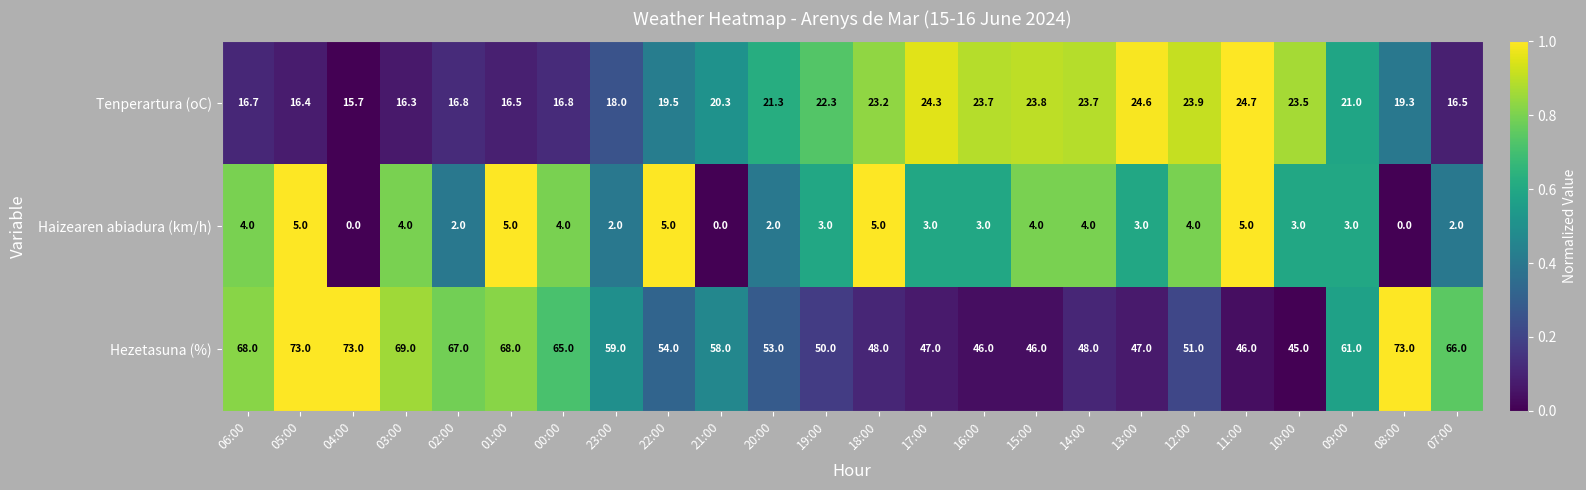

How many values in the Haizearen abiadura (km/h) series are below 3?

7